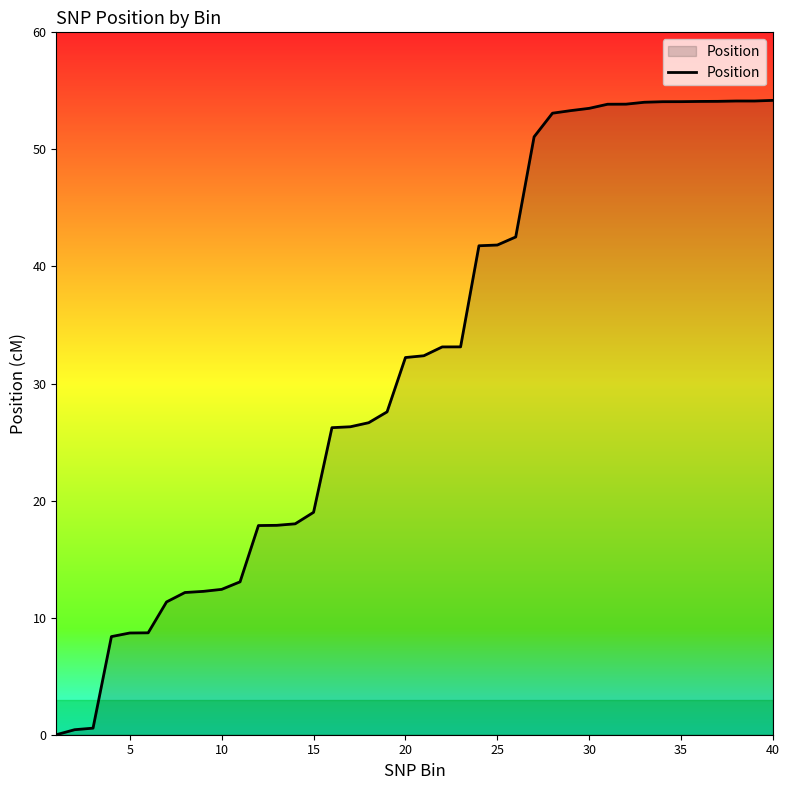

What is the sum of all values?

1276.0